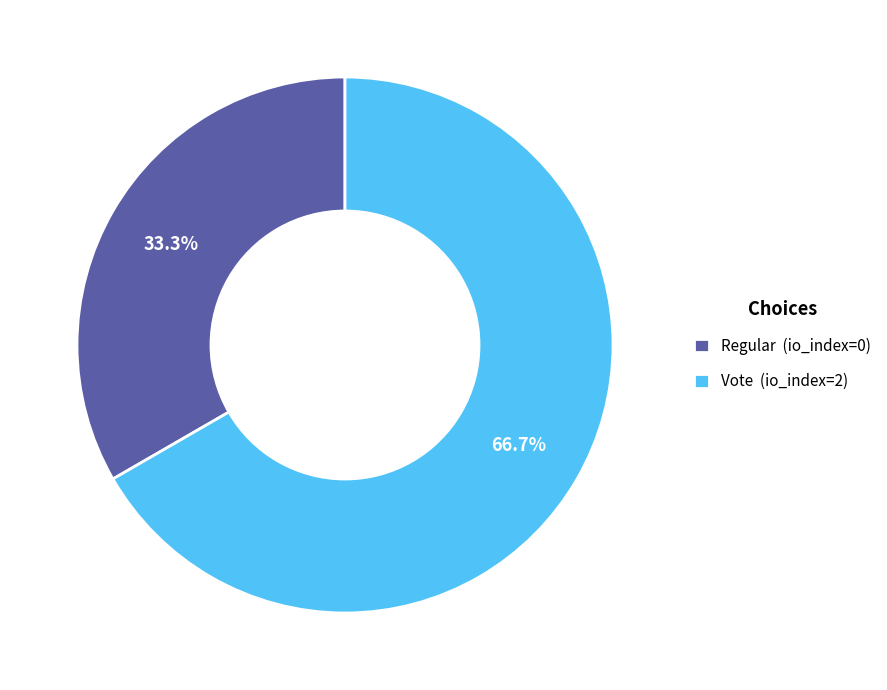

What percentage is the Vote (io_index=2) slice, to the nearest percent?

67%